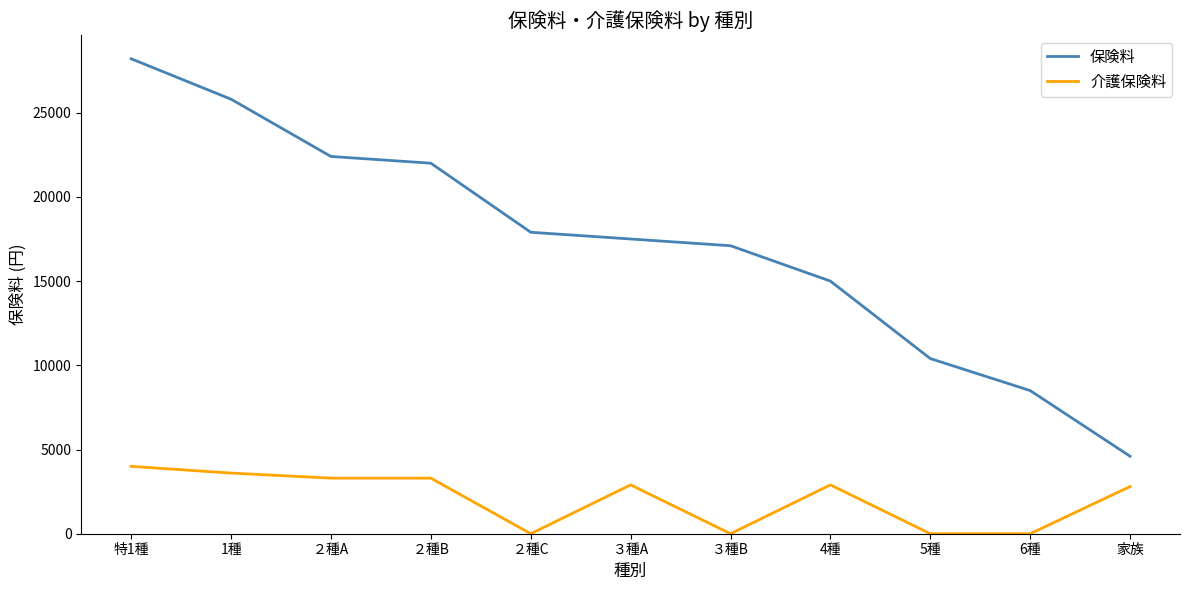

List the series in order of their overall mean, highest first.

保険料, 介護保険料